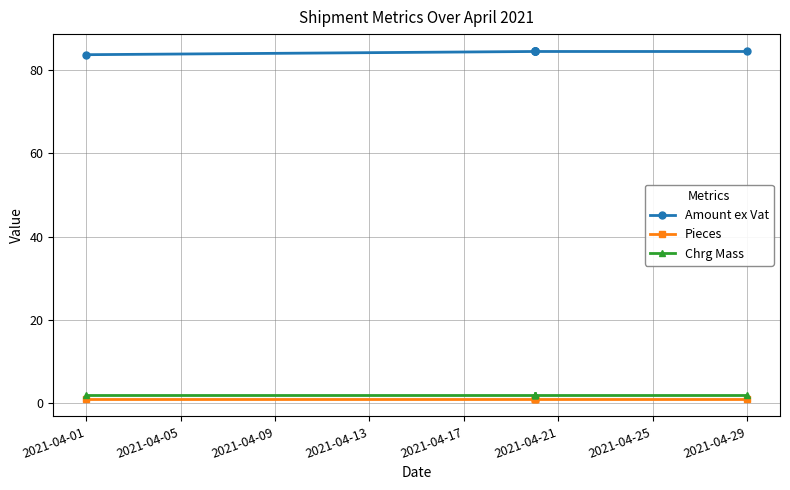

What is the value of the Amount ex Vat point at the 2nd from the left?

84.5